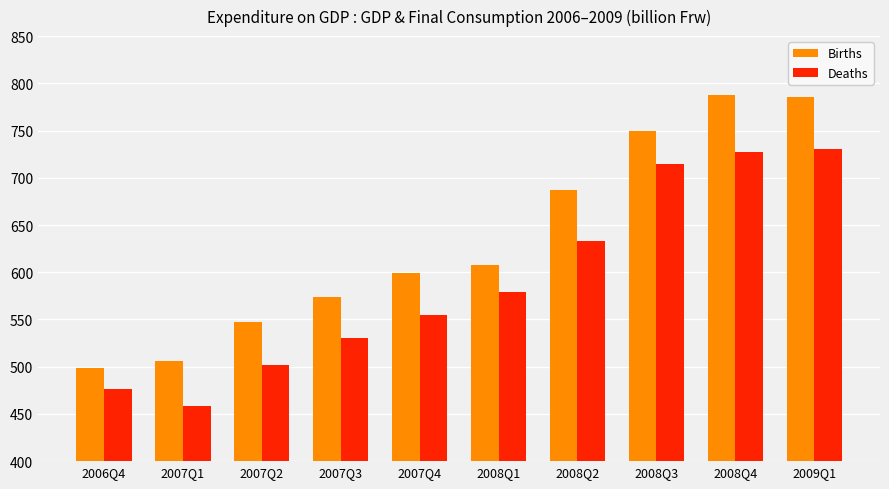

True or false: Births has a value of 319 at 2008Q1.

False